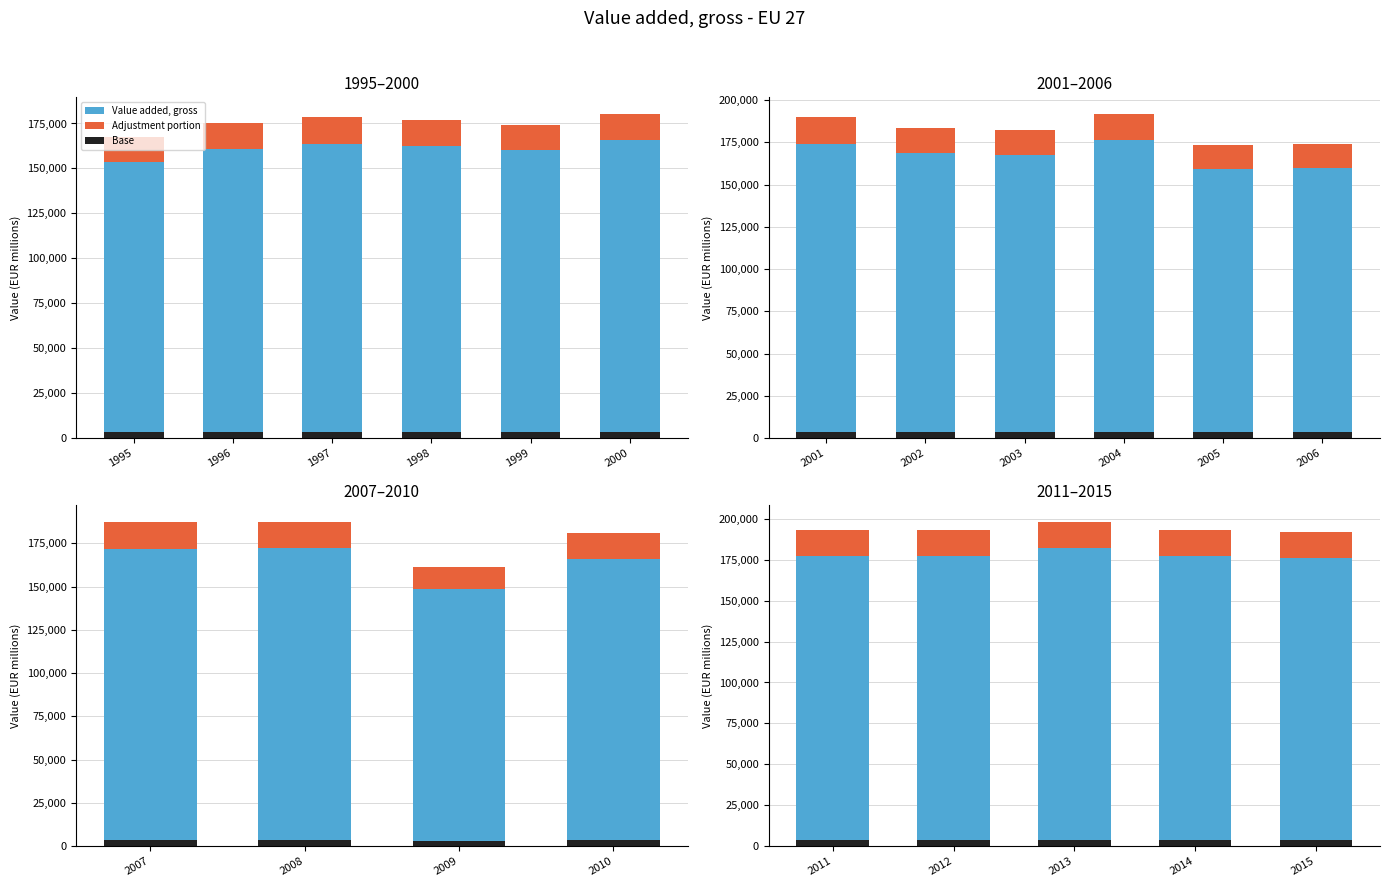

The value of Value added, gross at 2013 is 304773.0. True or false?

False